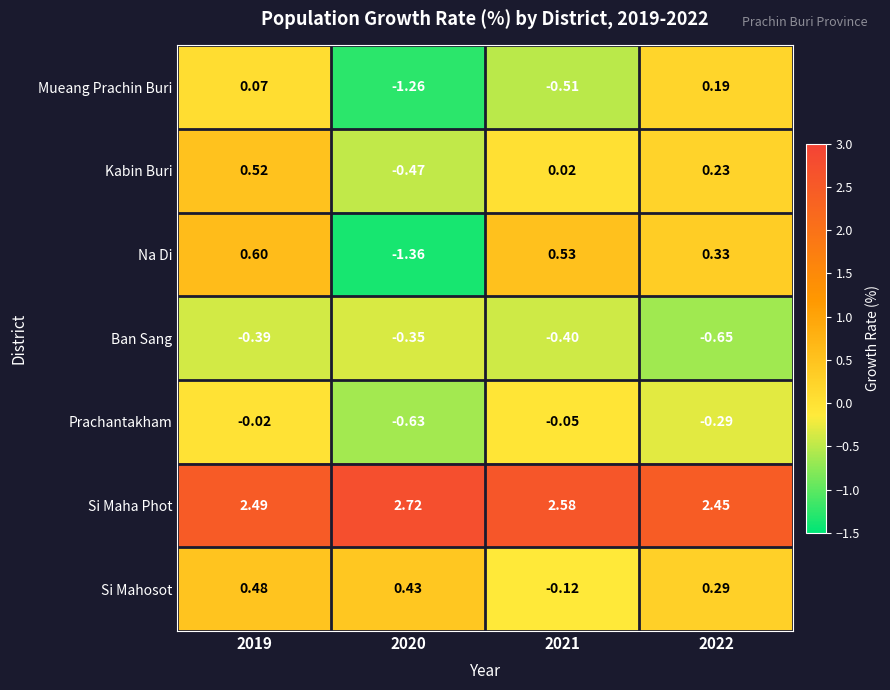

List the series in order of their peak value, lowest first.

Ban Sang, Prachantakham, Mueang Prachin Buri, Si Mahosot, Kabin Buri, Na Di, Si Maha Phot